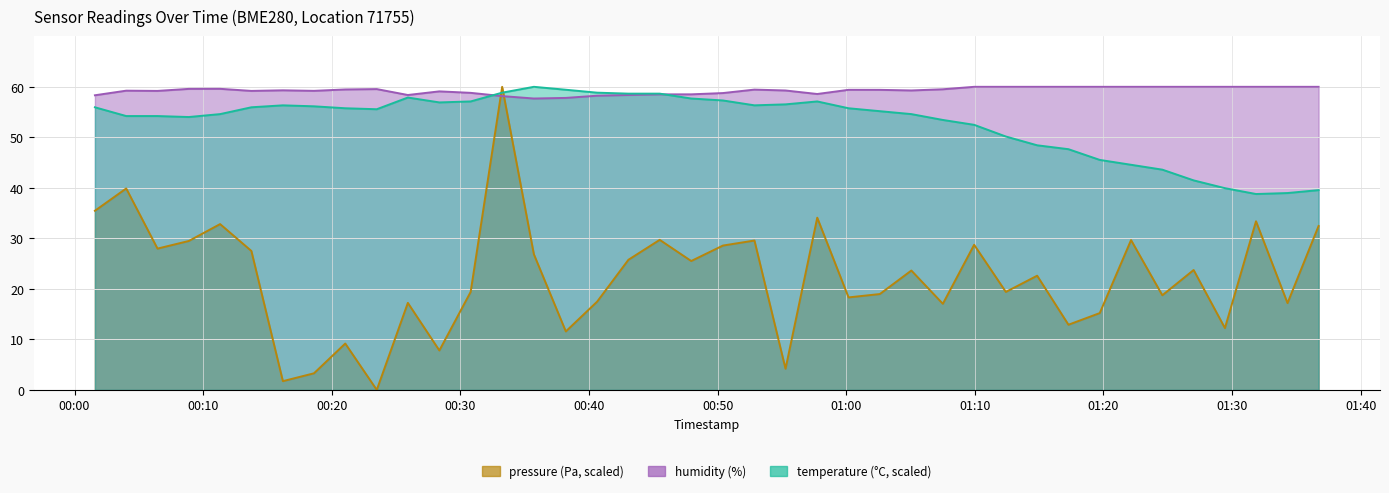

True or false: pressure and humidity intersect in this chart.

True